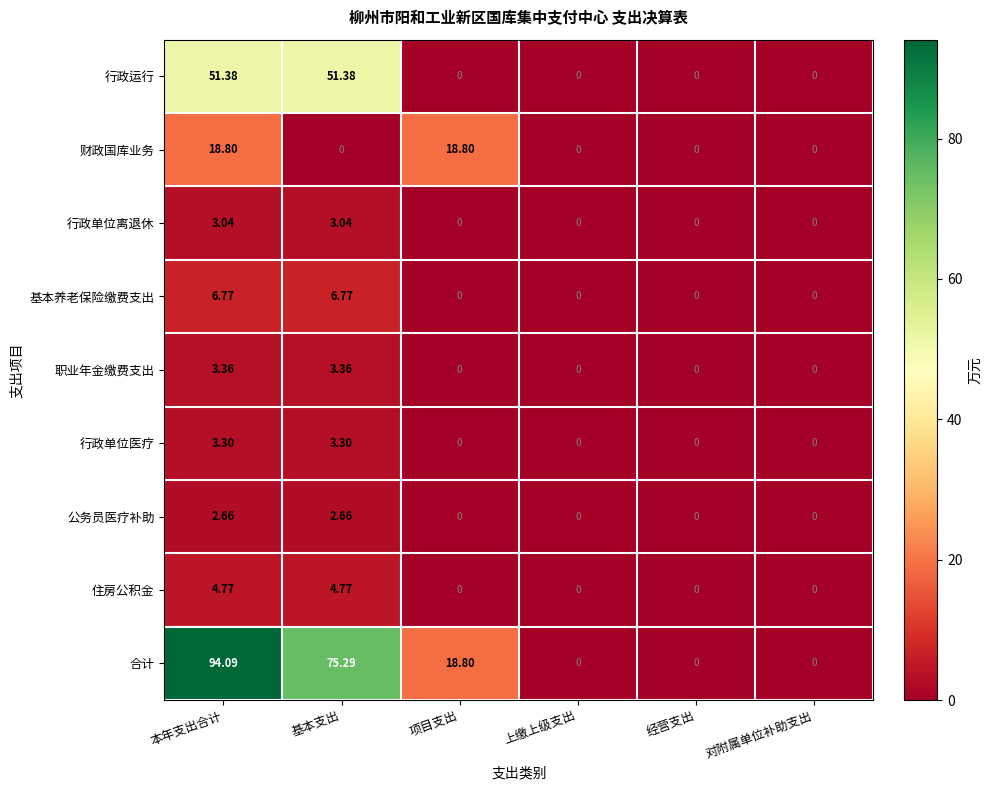

Count the number of categories in the chart.

6